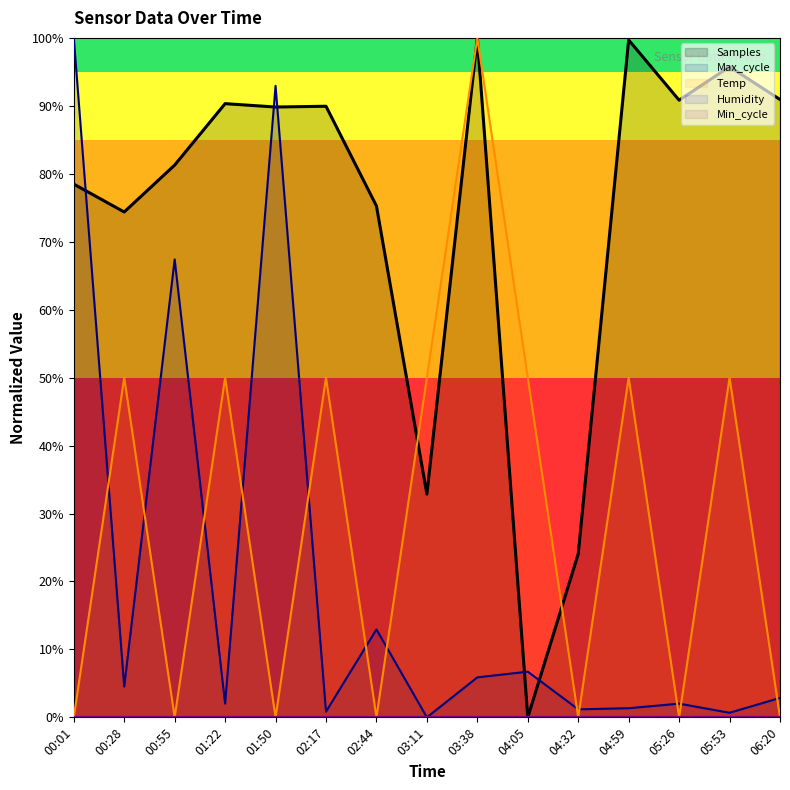

What position from the left is 03:38?

9